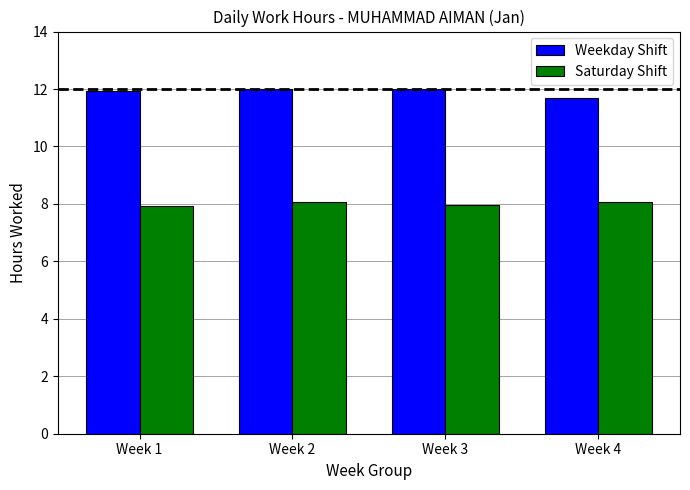

What is the spread (max minus min) of values at Week 4?

3.6